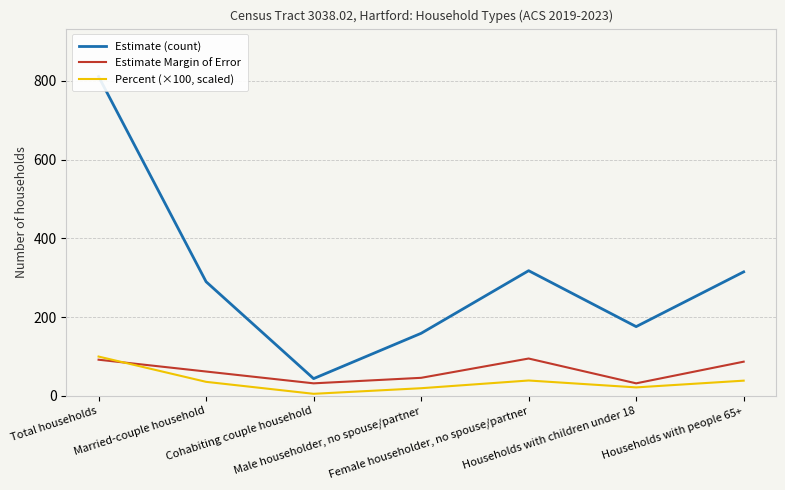

Reading left to right, what are all the values shown in this chart?

Estimate (count): Total households=811.0	Married-couple household=290.0	Cohabiting couple household=44.0	Male householder, no spouse/partner=159.0	Female householder, no spouse/partner=318.0	Households with children under 18=176.0	Households with people 65+=315.0
Estimate Margin of Error: Total households=92.0	Married-couple household=62.0	Cohabiting couple household=32.0	Male householder, no spouse/partner=46.0	Female householder, no spouse/partner=95.0	Households with children under 18=32.0	Households with people 65+=87.0
Percent (×100, scaled): Total households=100.0	Married-couple household=35.8	Cohabiting couple household=5.4	Male householder, no spouse/partner=19.6	Female householder, no spouse/partner=39.2	Households with children under 18=21.7	Households with people 65+=38.8